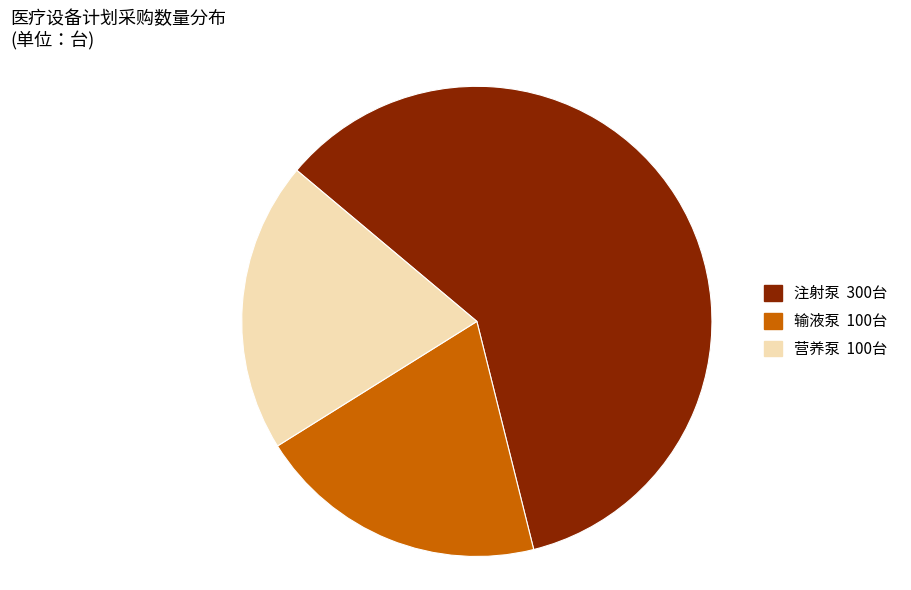

Which category has the biggest portion of the pie?

注射泵